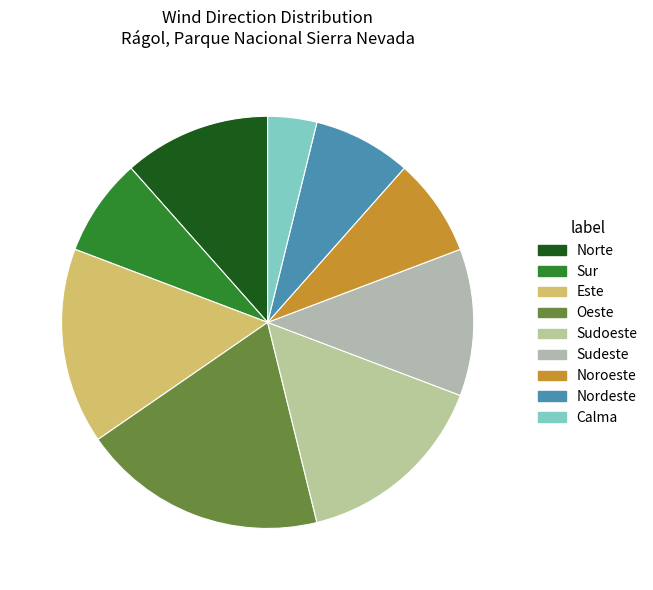

Combined, do Norte and Sudeste account for over 50%?

No